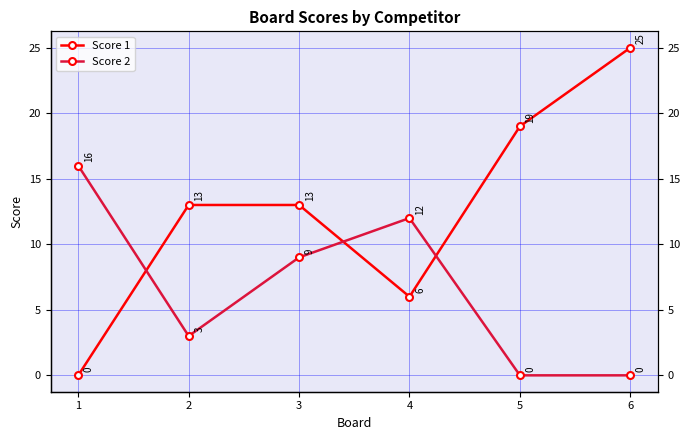

Reading left to right, what are all the values shown in this chart?

Score 1: 1=0	2=13	3=13	4=6	5=19	6=25
Score 2: 1=16	2=3	3=9	4=12	5=0	6=0